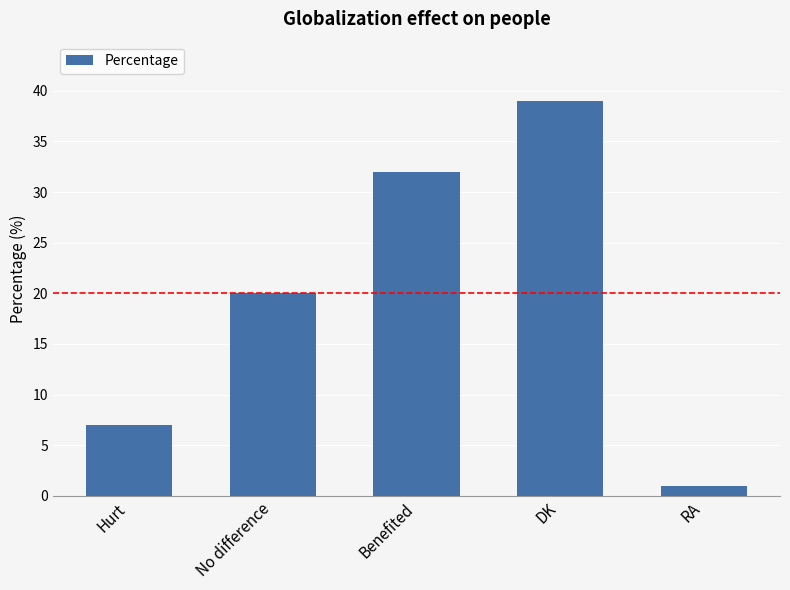

What is the ratio of the value at Hurt to the value at DK?

0.2